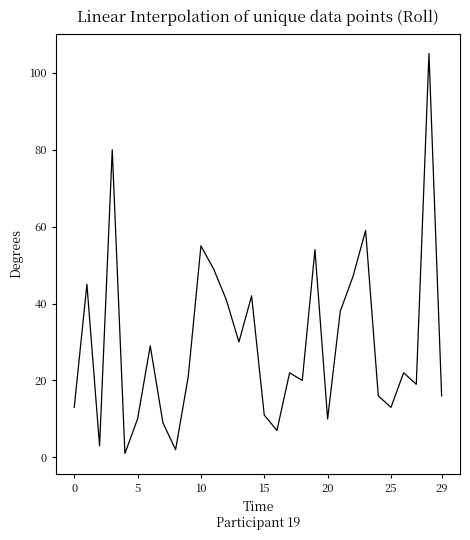

What is the average value?

30